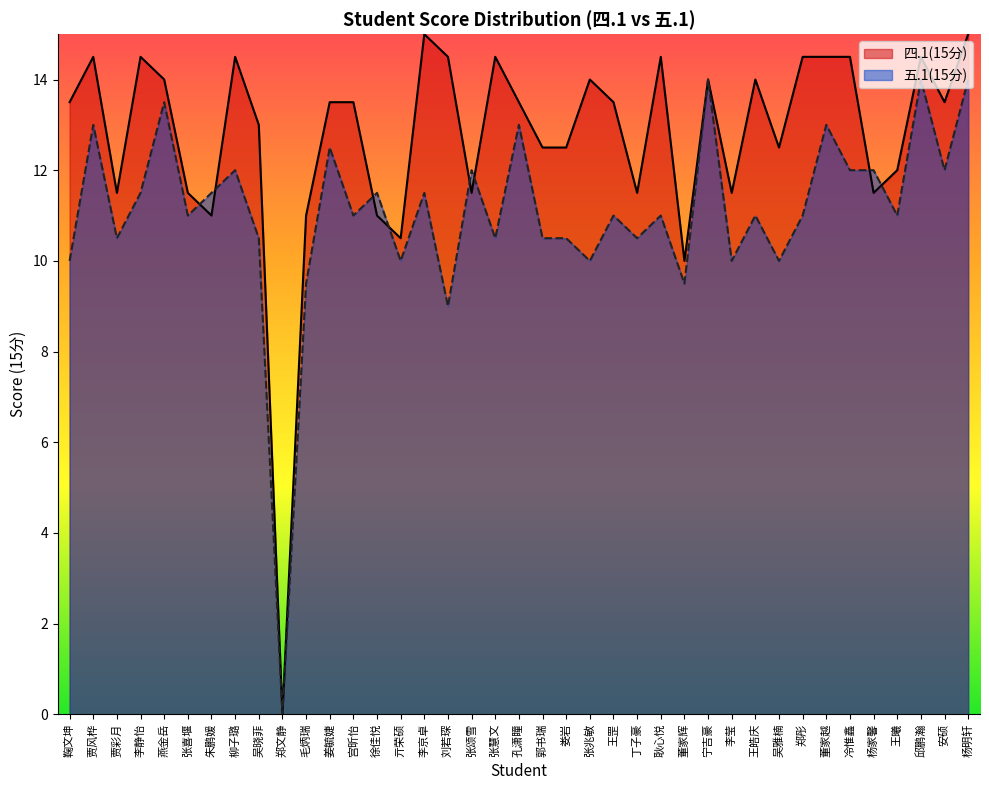

Which series has the widest spread of values?

四.1(15分)